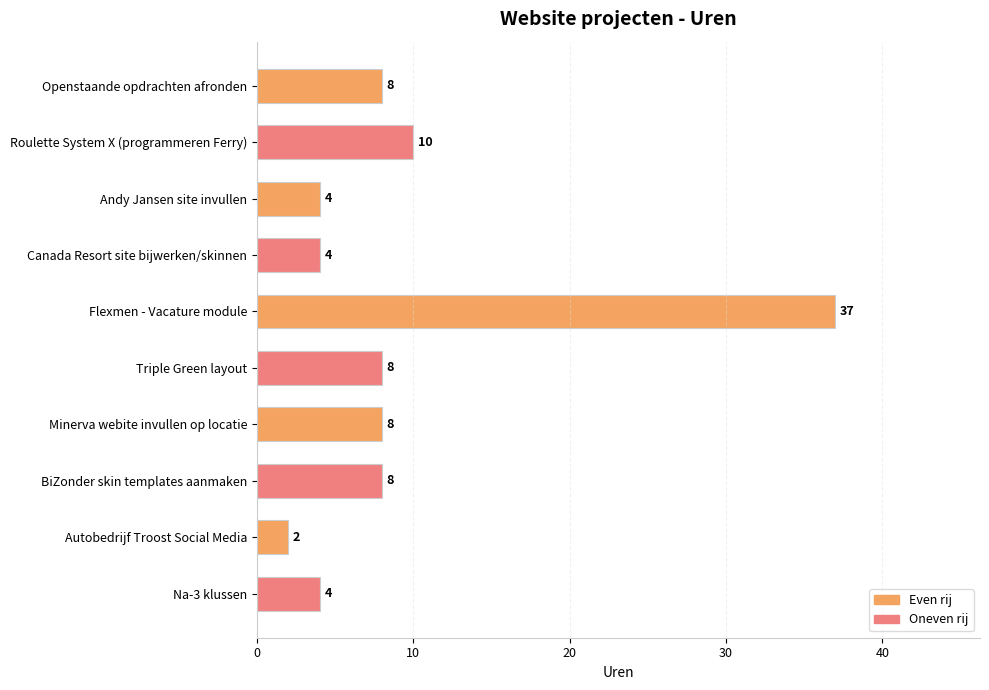

Reading top to bottom, transcribe all the data shown in this chart.

Openstaande opdrachten afronden=8	Roulette System X (programmeren Ferry)=10	Andy Jansen site invullen=4	Canada Resort site bijwerken/skinnen=4	Flexmen - Vacature module=37	Triple Green layout=8	Minerva webite invullen op locatie=8	BiZonder skin templates aanmaken=8	Autobedrijf Troost Social Media=2	Na-3 klussen=4